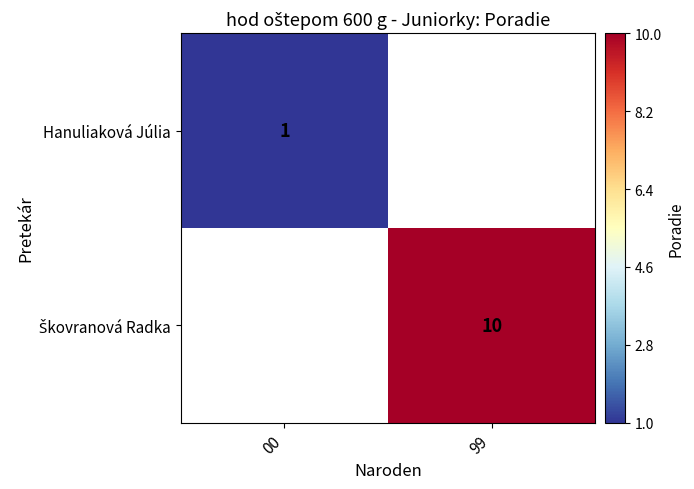

Is it true that Hanuliaková Júlia equals 0 at 00?

False